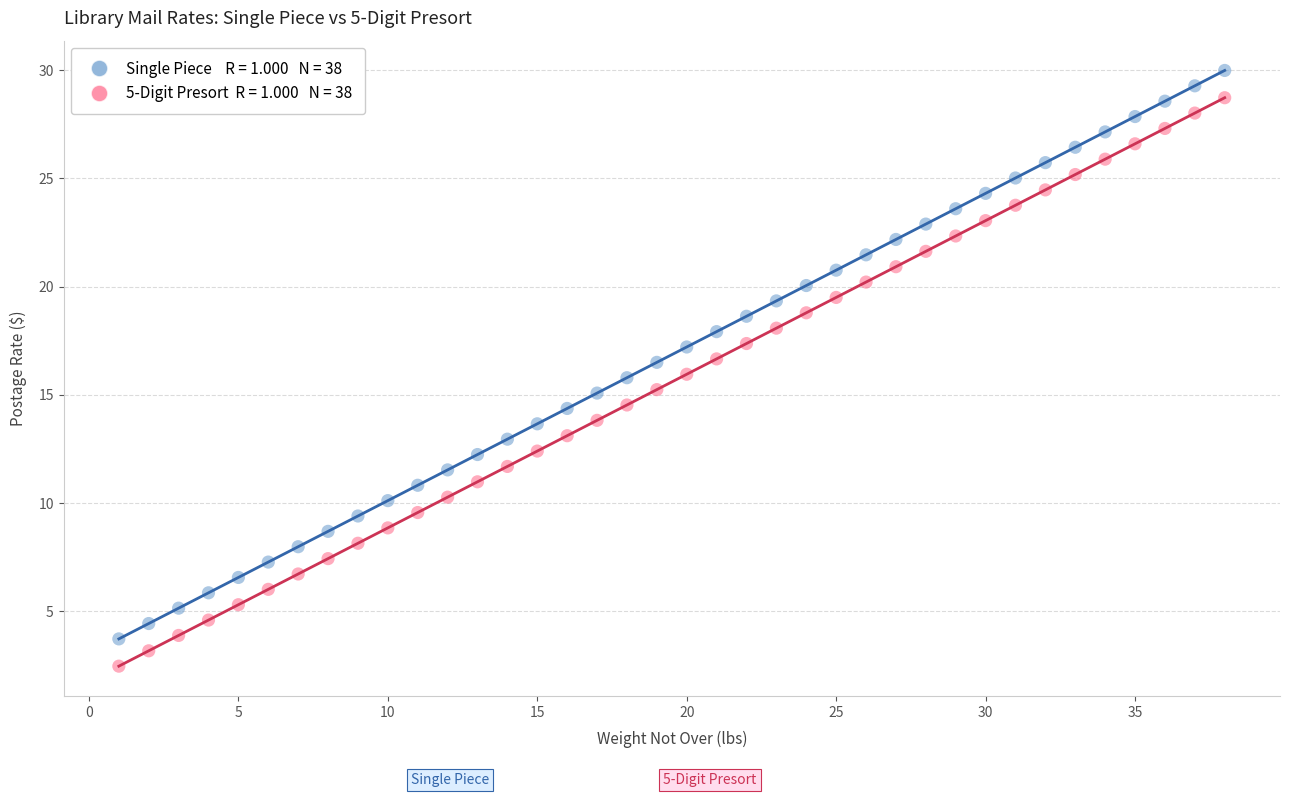

Across all data points, what is the range of X values (max minus min)?

37.0